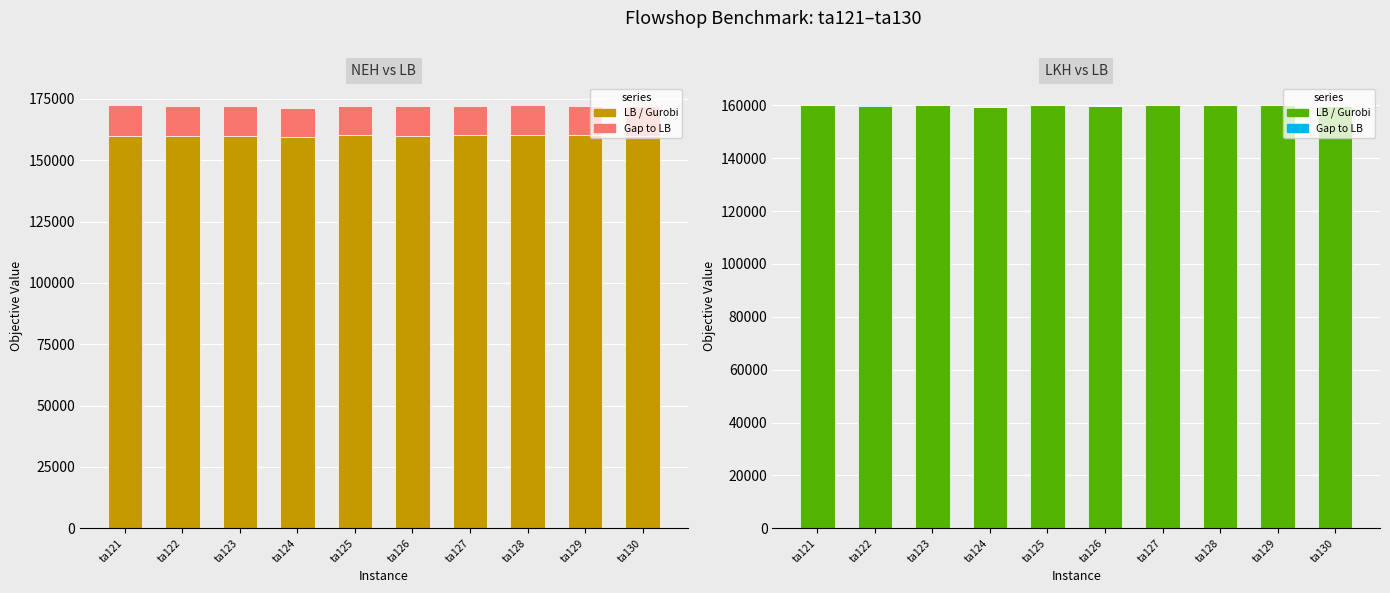

What is the minimum value shown in the chart?

21